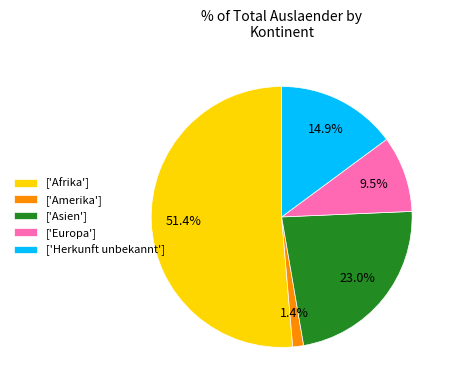

Between ['Amerika'] and ['Asien'], which is larger?

['Asien']